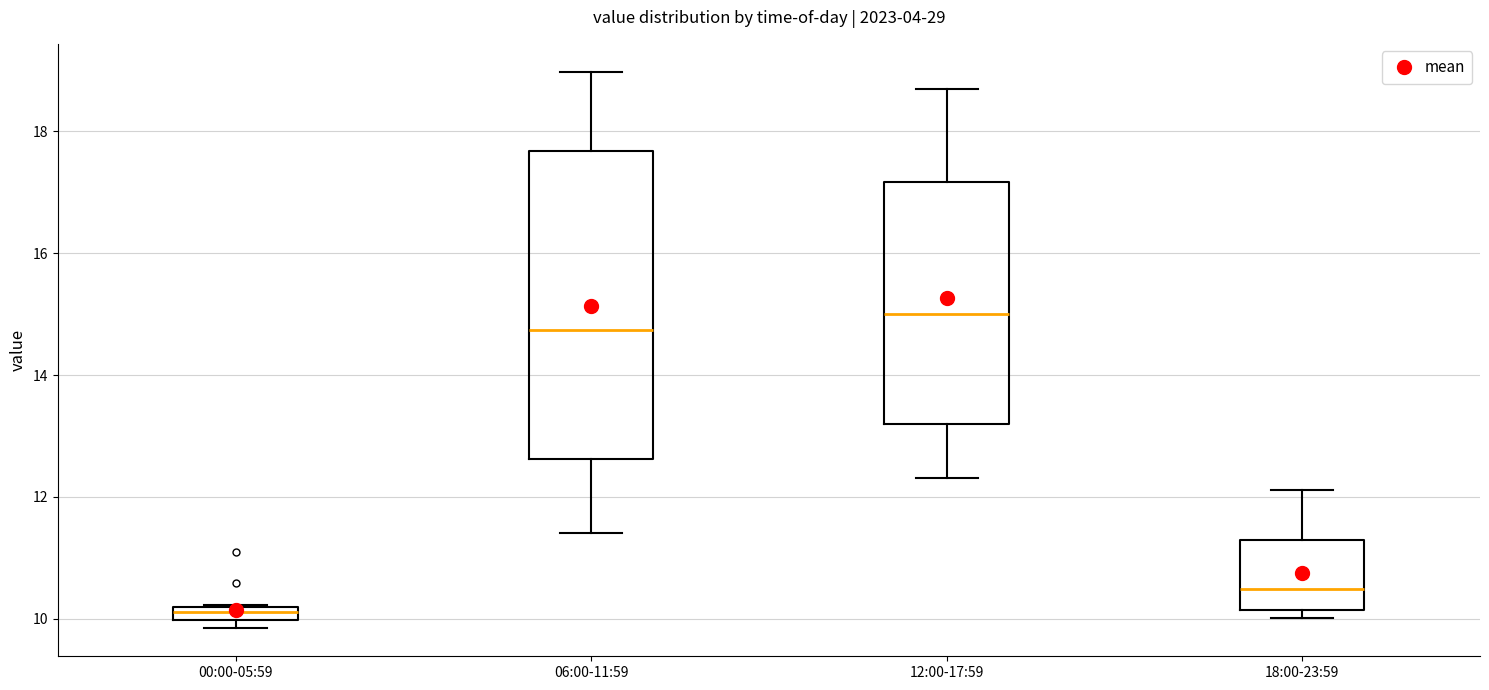

Comparing the boxes themselves (not the whiskers), which one is the tallest?

06:00-11:59